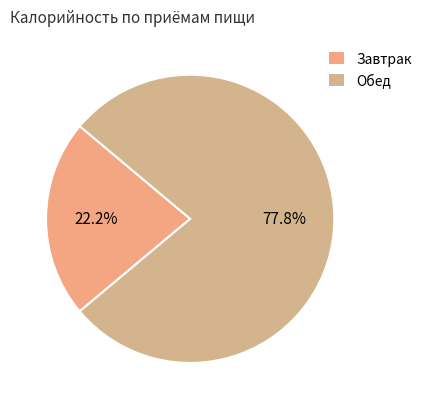

Is there any slice that represents more than half of the pie?

Yes